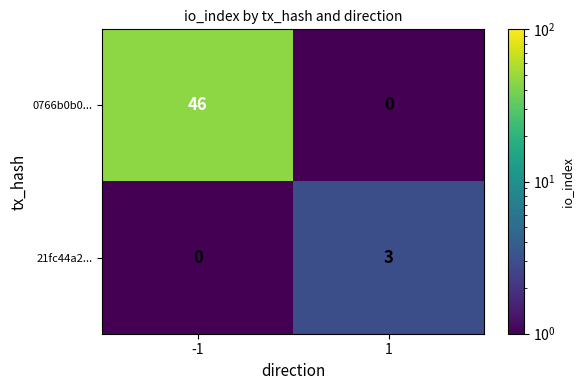

Which series changed the most between -1 and 1?

0766b0b0...